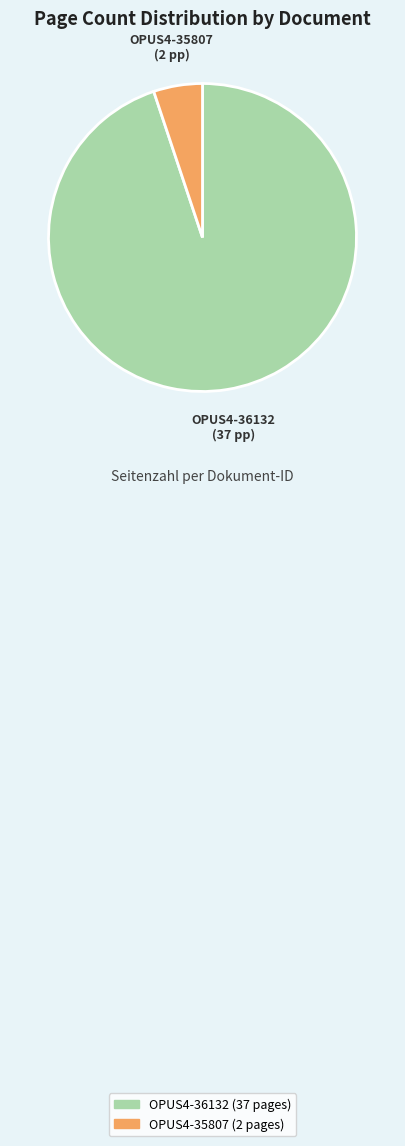

Which has a higher value, OPUS4-35807 or OPUS4-36132?

OPUS4-36132